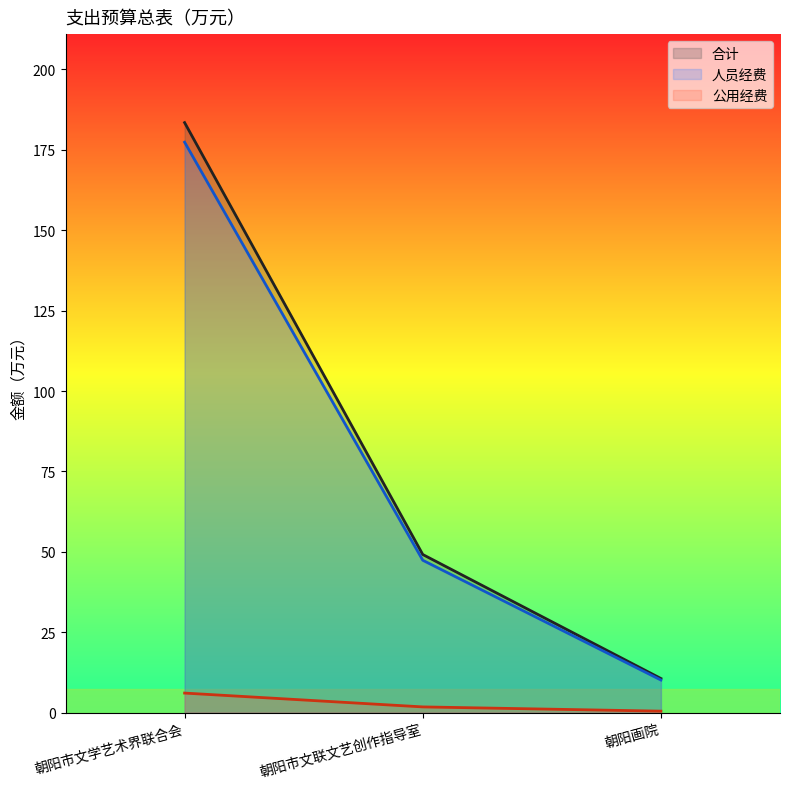

What is the label of the 2nd point from the right?

朝阳市文联文艺创作指导室